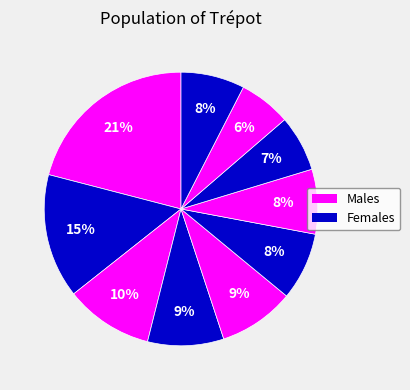

Count the number of slices in the pie.

10